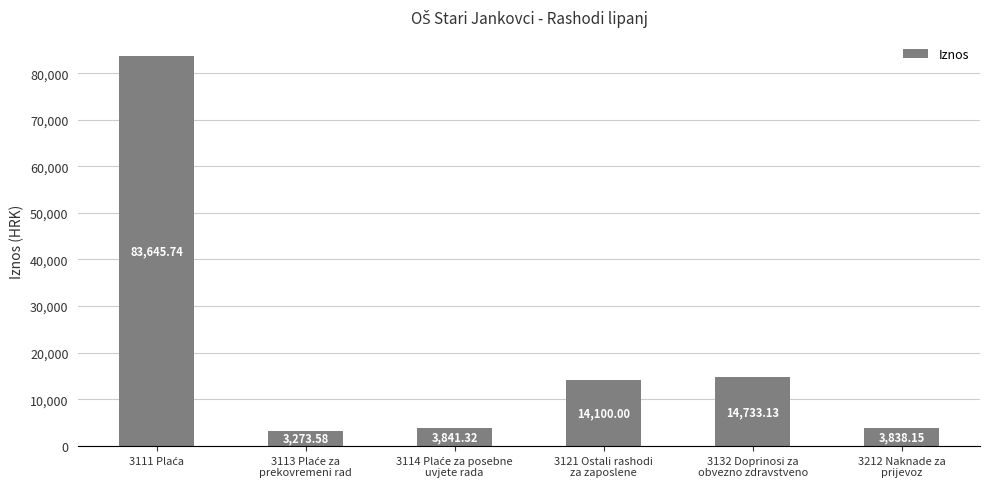

How many bars are there in total?

6